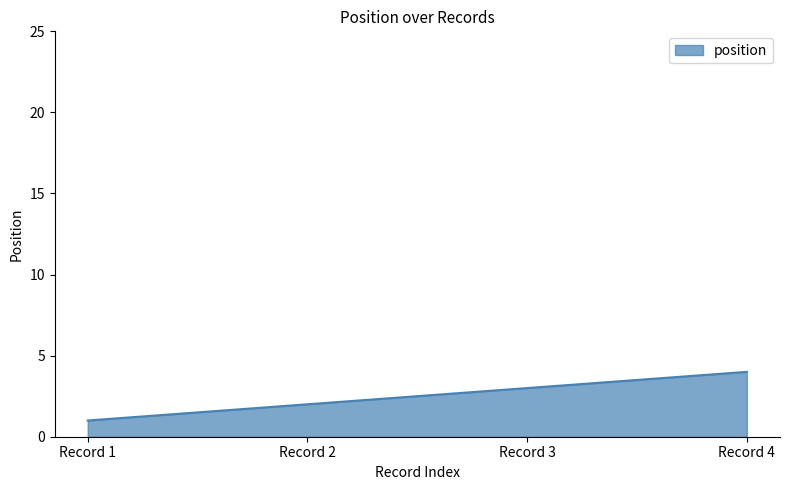

List the labels in order of value, smallest first.

Record 1, Record 2, Record 3, Record 4